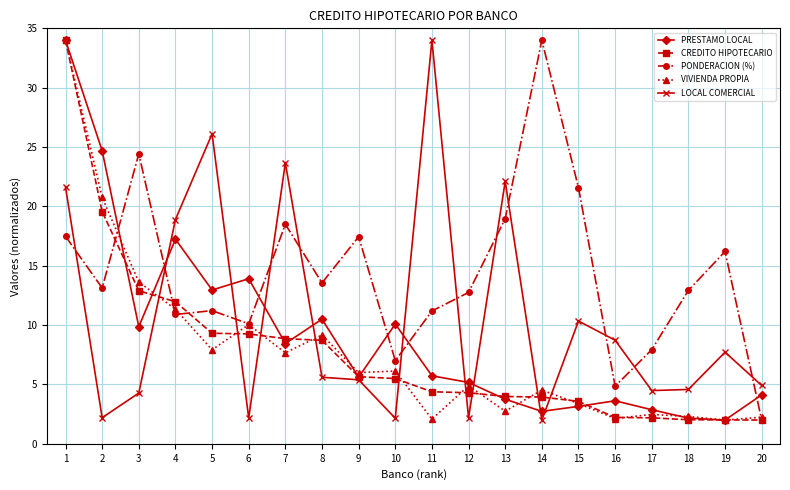

At which category does LOCAL COMERCIAL reach its first local peak?

5